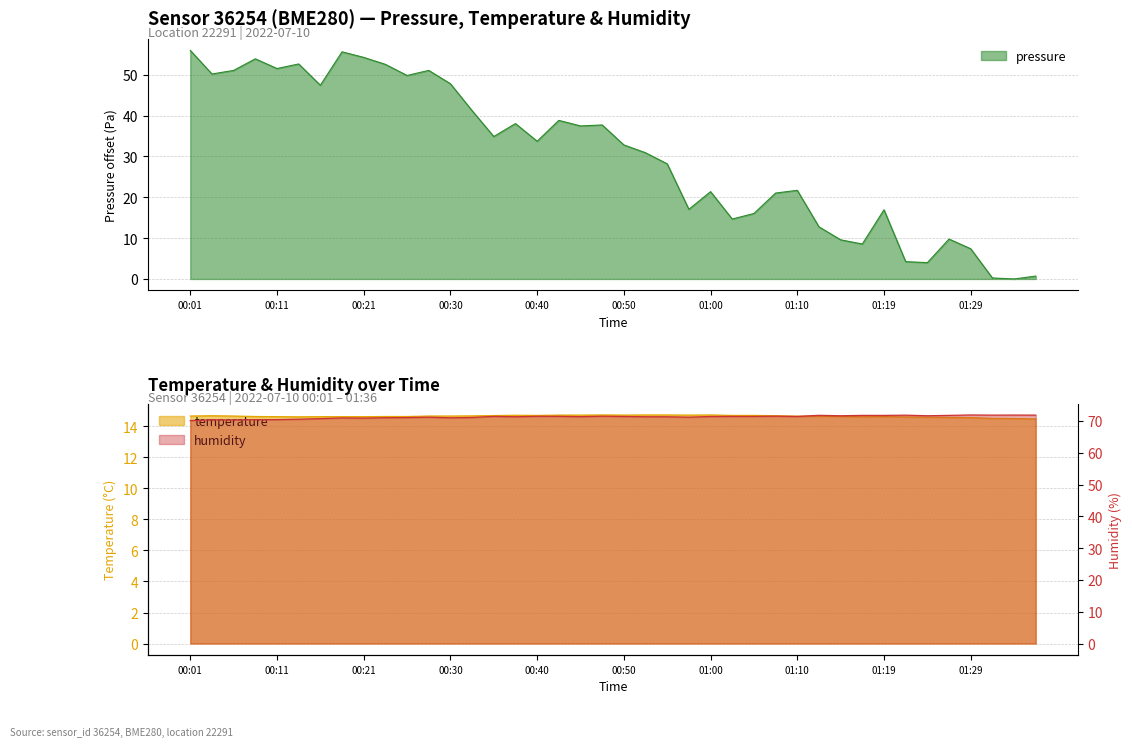

How many values in the humidity series are below 71?

8